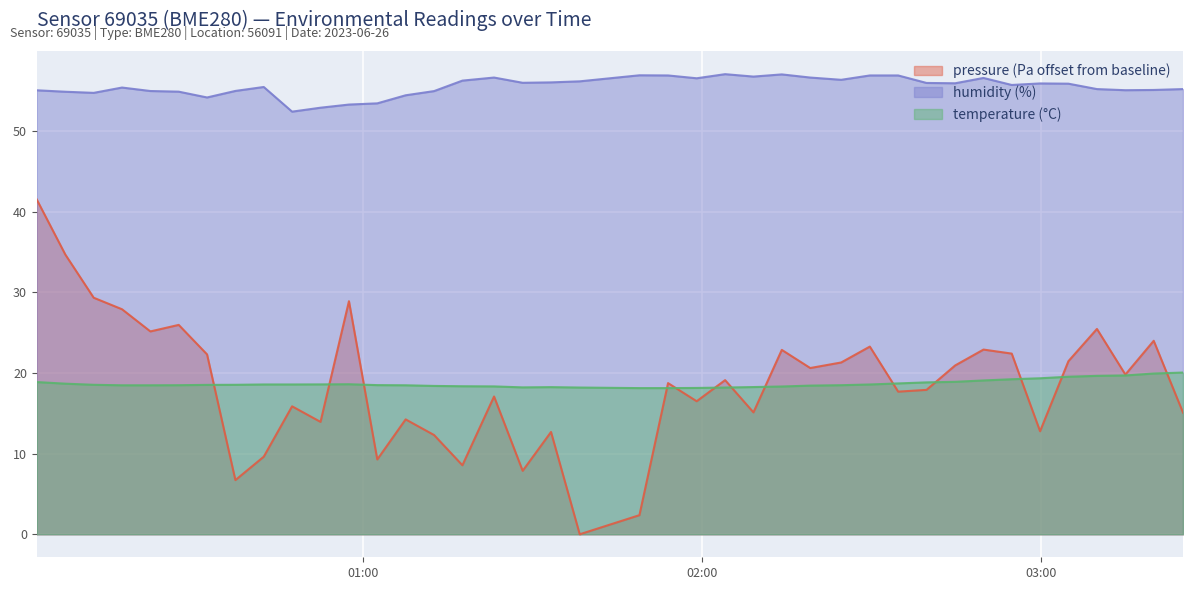

What is the sum of the humidity values at 2023-06-26T02:24:42 and 2023-06-26T02:14:11?

113.4